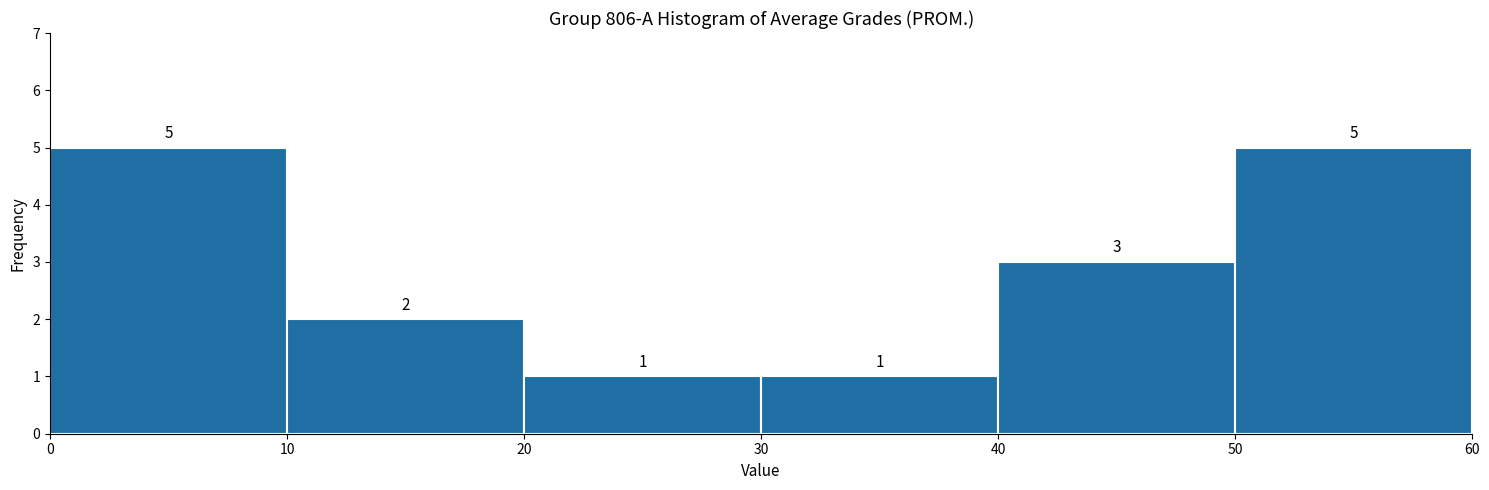

How tall is the bar that spans 20 to 30 on the x-axis?

1